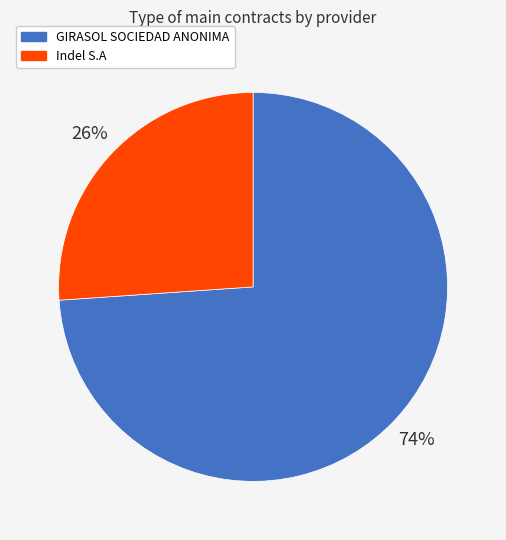

Is it true that Indel S.A is 26% of the pie?

True